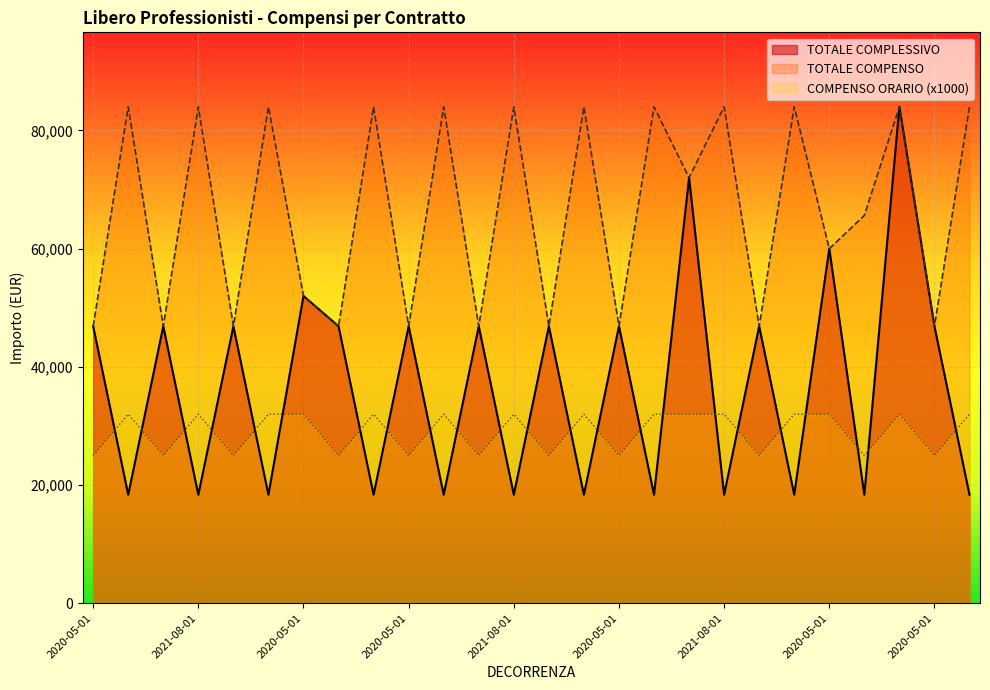

The value of TOTALE COMPLESSIVO at 2020-05-01 is 46875. True or false?

True